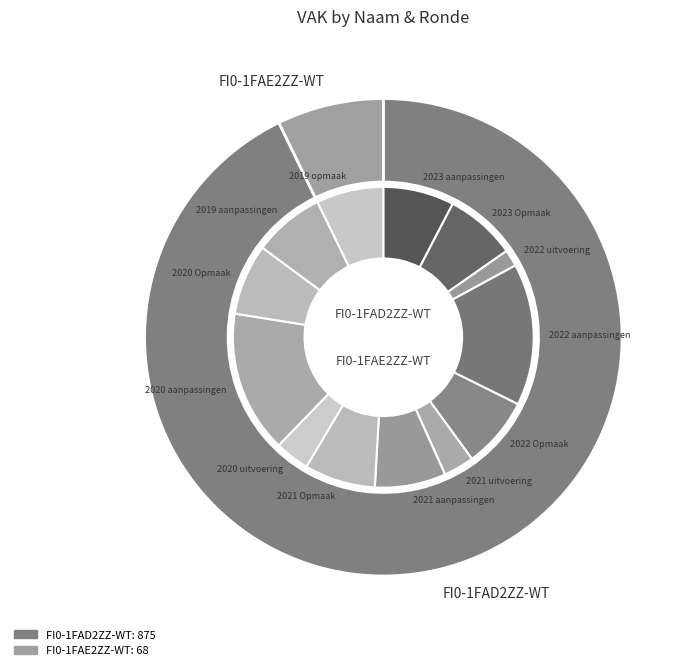

Do 2022 1ste aanpassing – ontwerp and 2020 2de aanpassing - goedgekeurd together represent more than half of the pie?

No